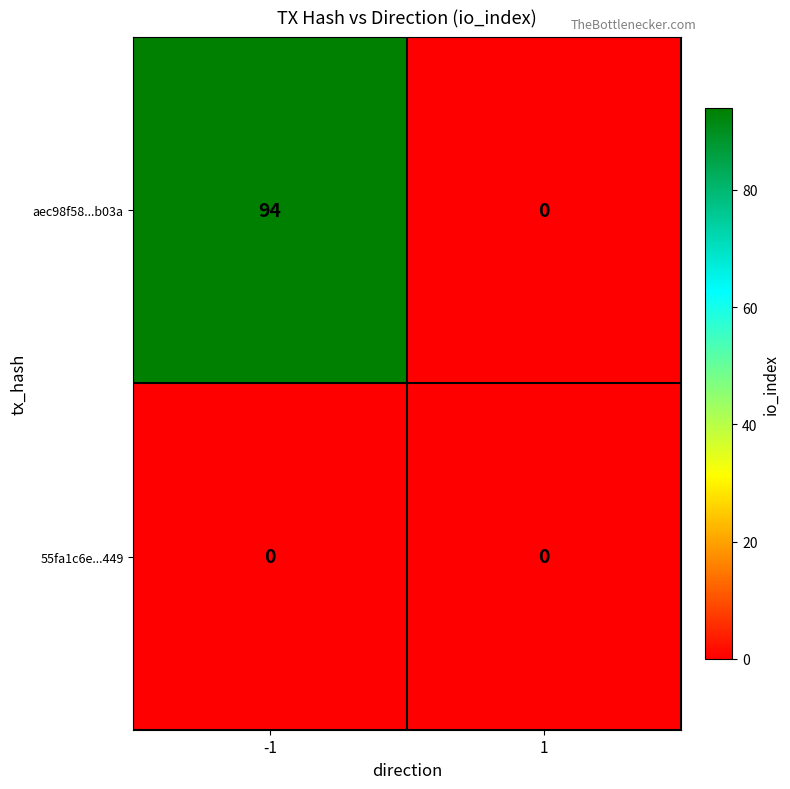

Reading left to right, transcribe all the data shown in this chart.

aec98f58...b03a: -1=94	1=0
55fa1c6e...449: -1=0	1=0